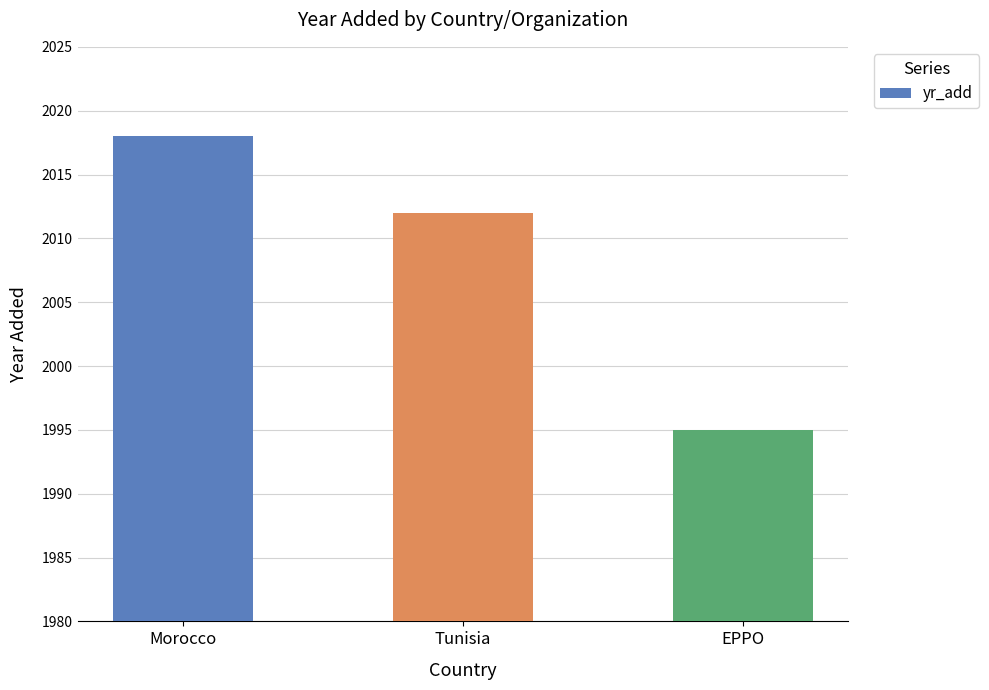

Approximately how many times larger is the value at Morocco compared to EPPO?

1.0